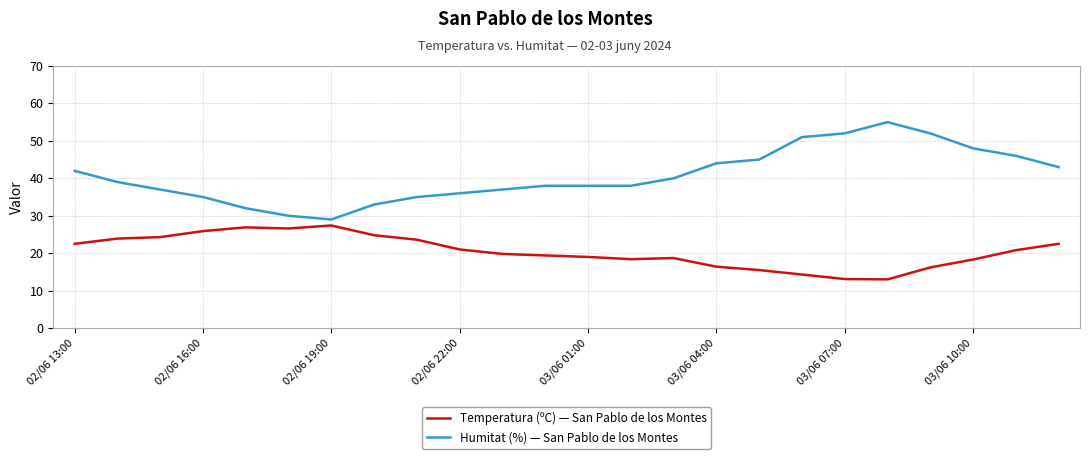

True or false: Temperatura (ºC) — San Pablo de los Montes and Humitat (%) — San Pablo de los Montes intersect in this chart.

False